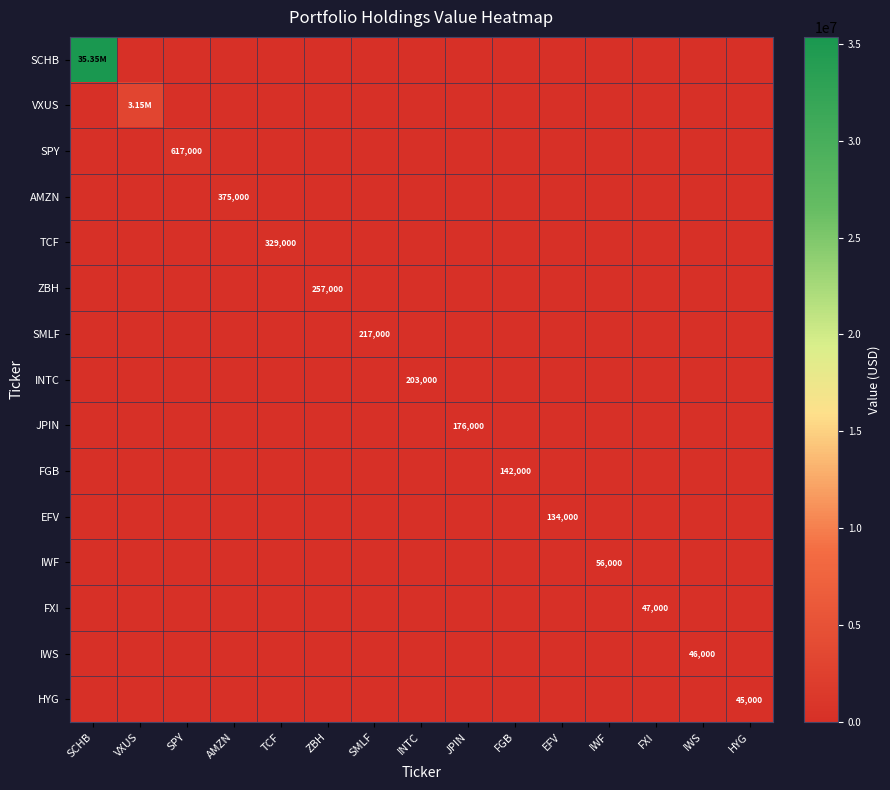

Between IWF and IWS, which series saw the biggest shift?

IWF